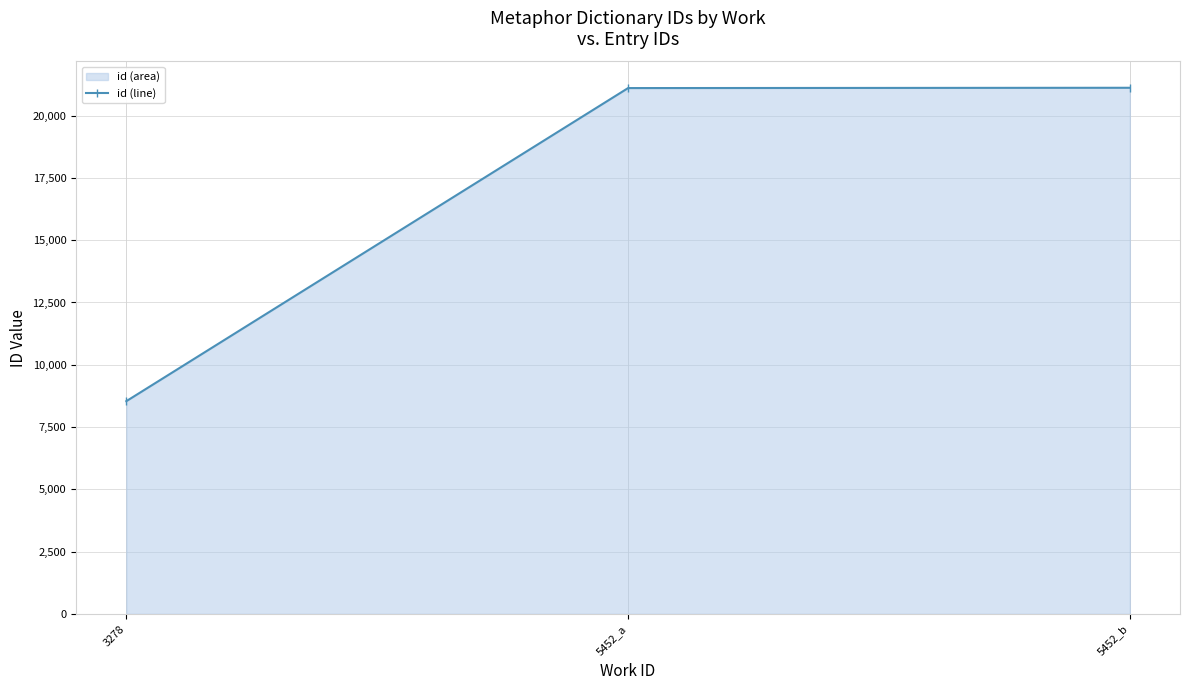

What is the greatest value displayed?

21120